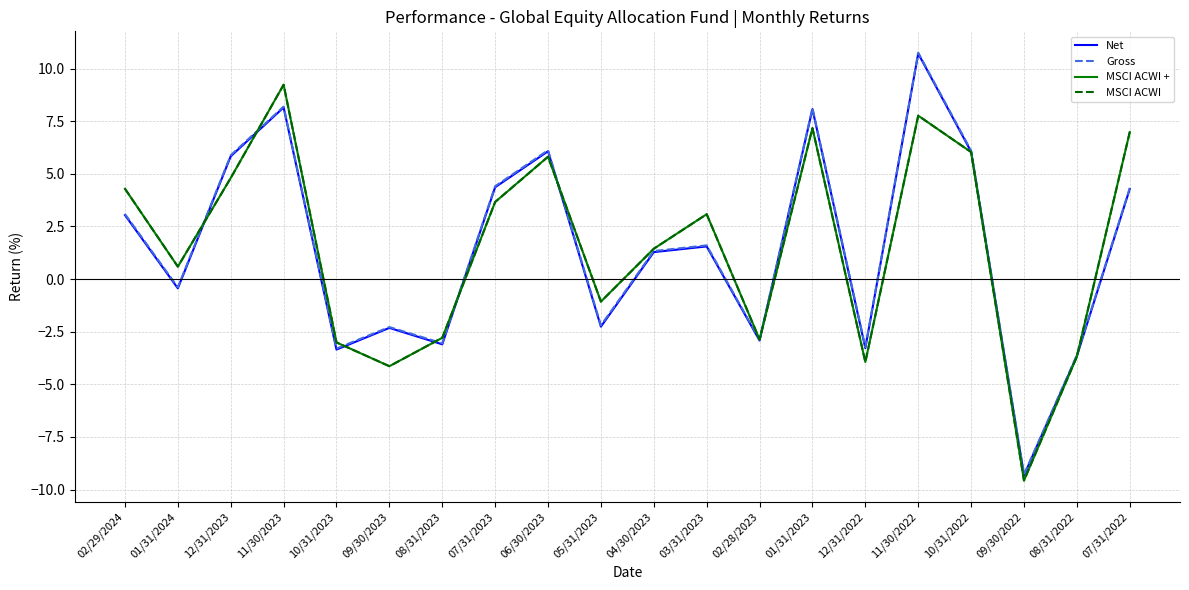

List the series in order of their peak value, highest first.

Gross, Net, MSCI ACWI +, MSCI ACWI